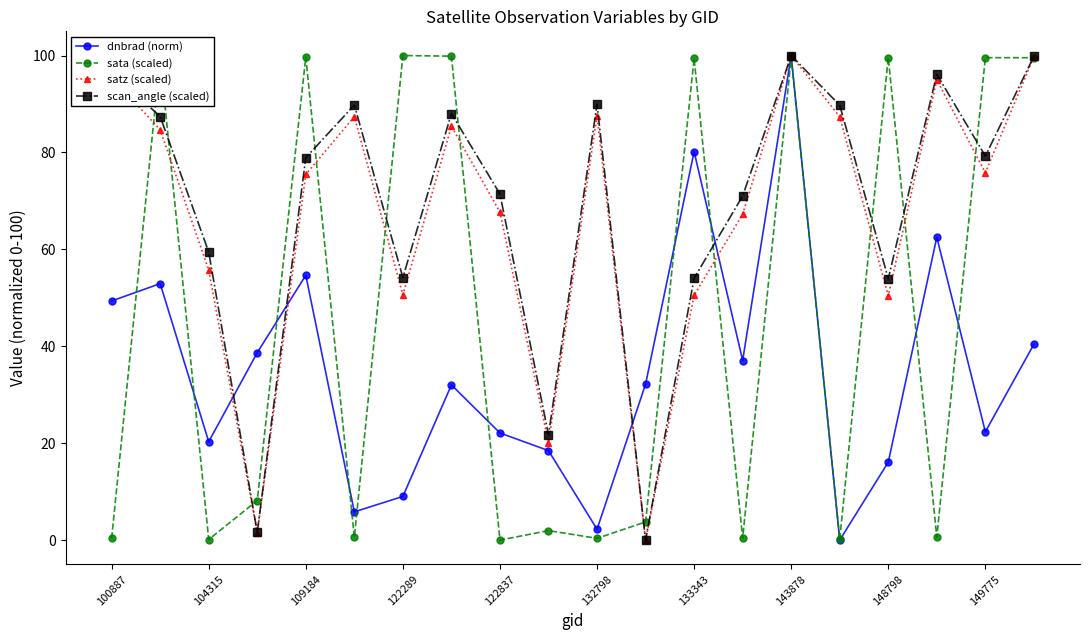

True or false: sata (scaled) has more than 1 interior local peaks.

True